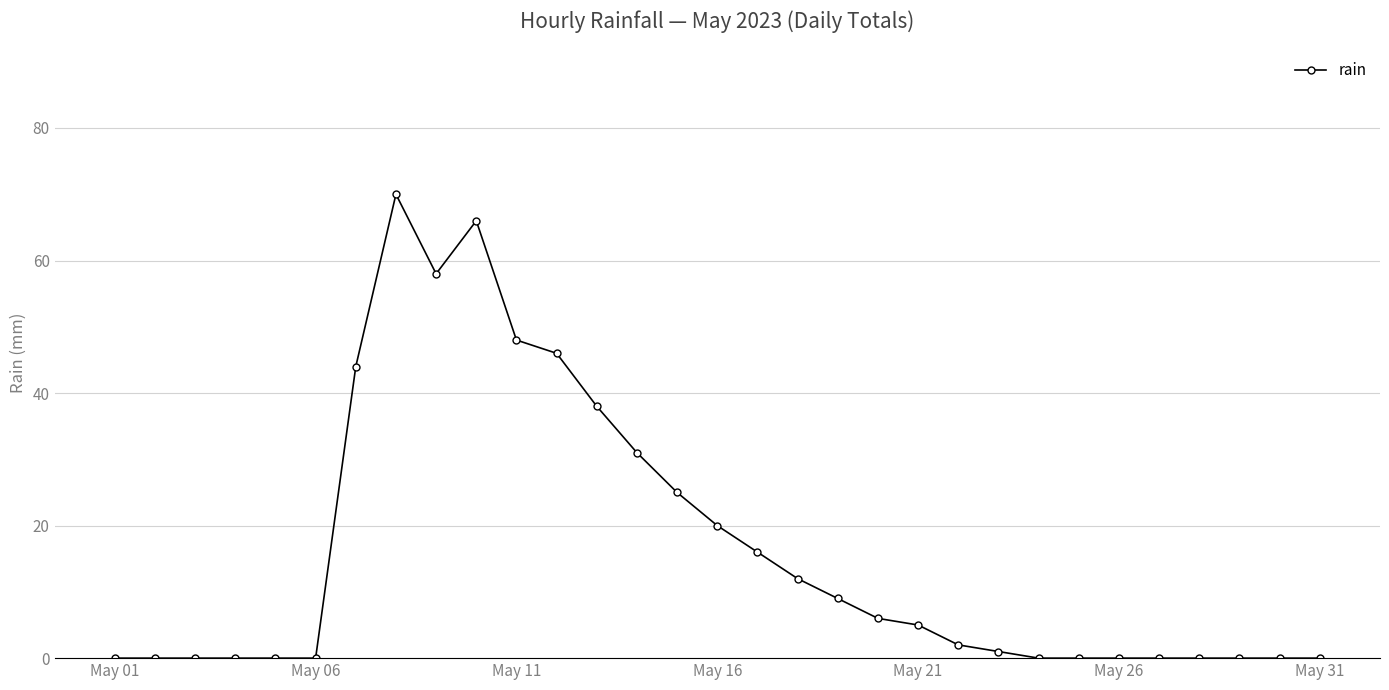

What is the difference between the maximum and minimum values?

70